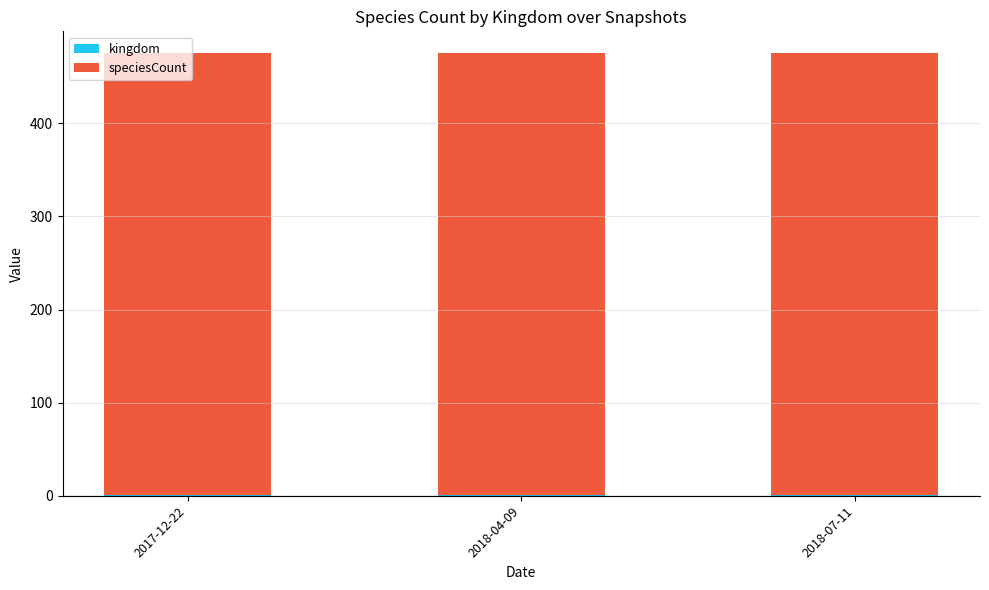

At 2018-04-09, list the series in order from smallest to largest.

kingdom, speciesCount